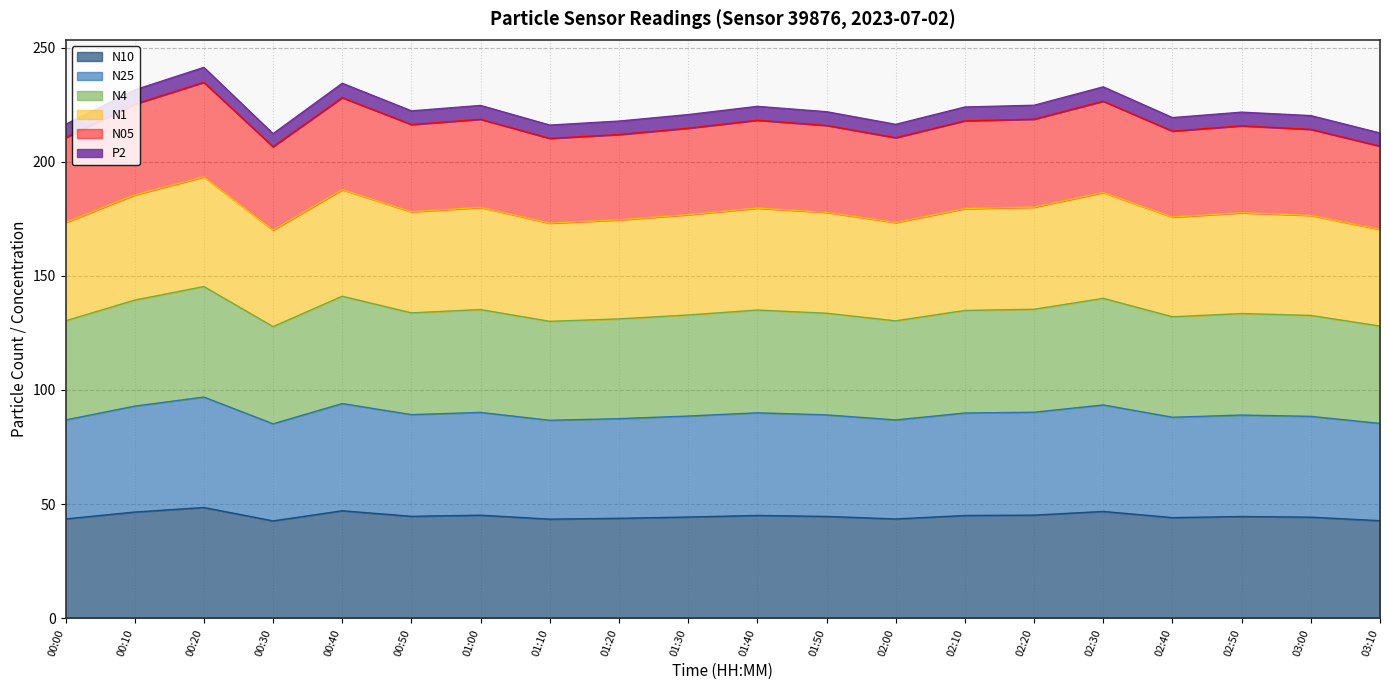

At which label does N10 first exceed 44?

00:10